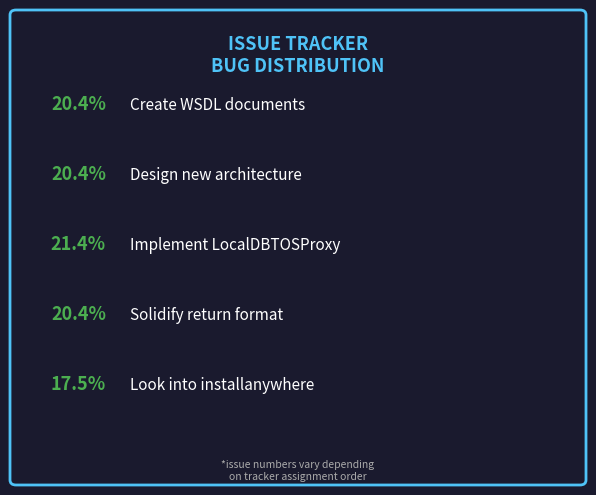

How many slices are in this pie chart?

5